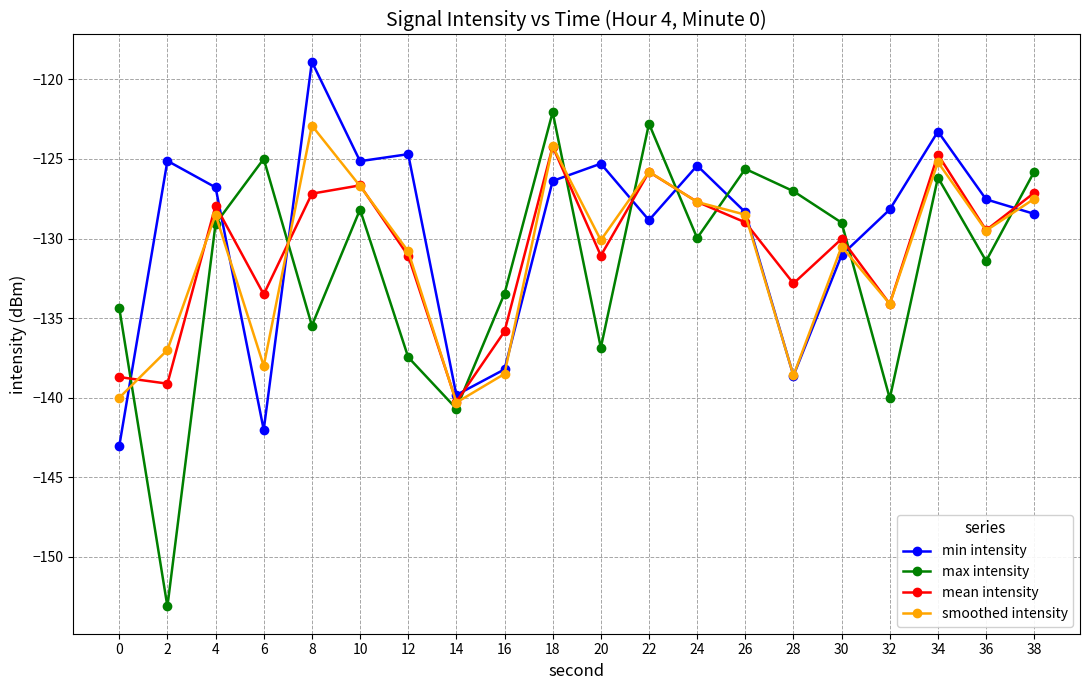

The value of mean intensity at 28 is -187.6. True or false?

False